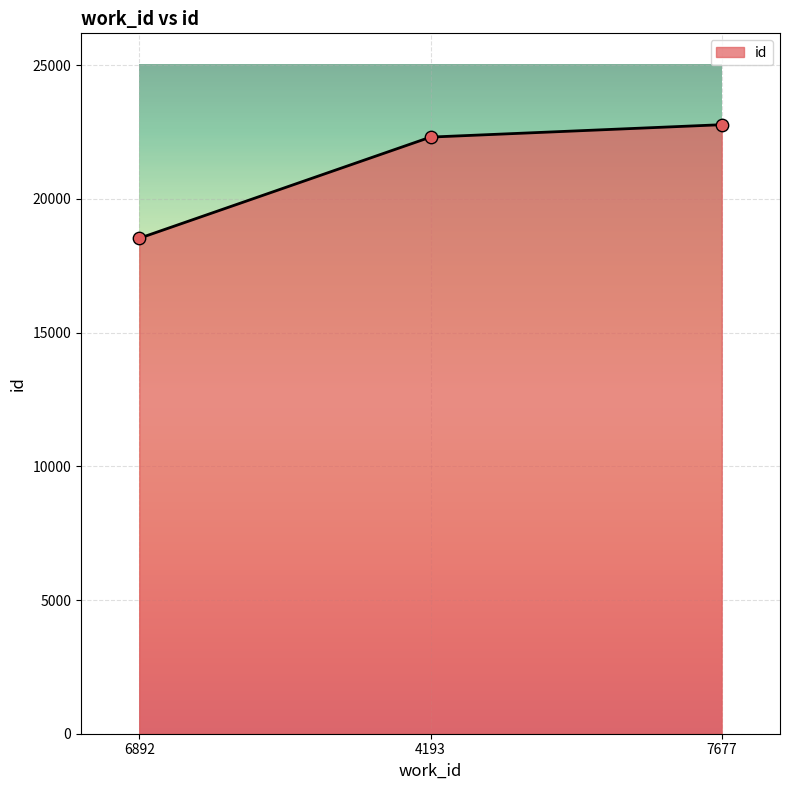

What is the change in value from 6892 to 4193?

+3784